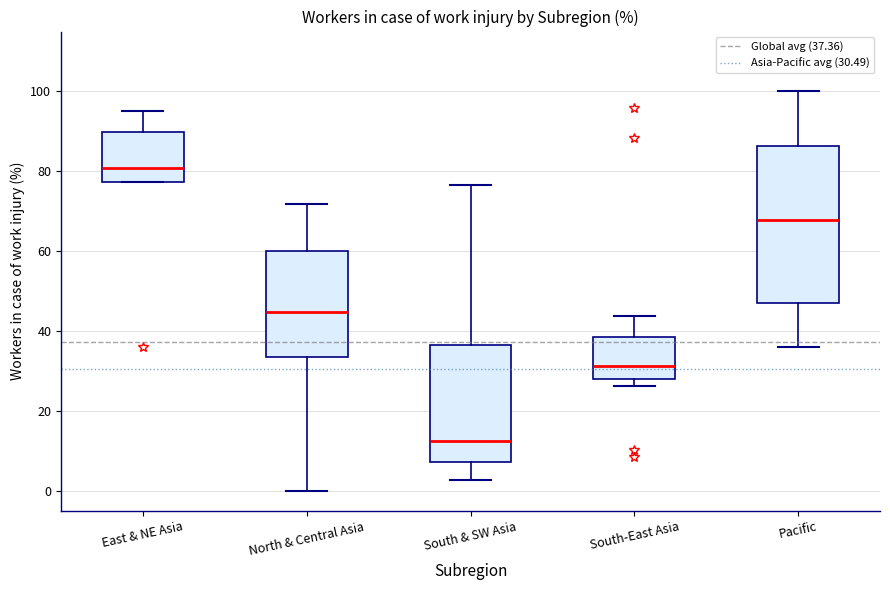

Which box is the tallest, from its lower edge to its upper edge?

Pacific